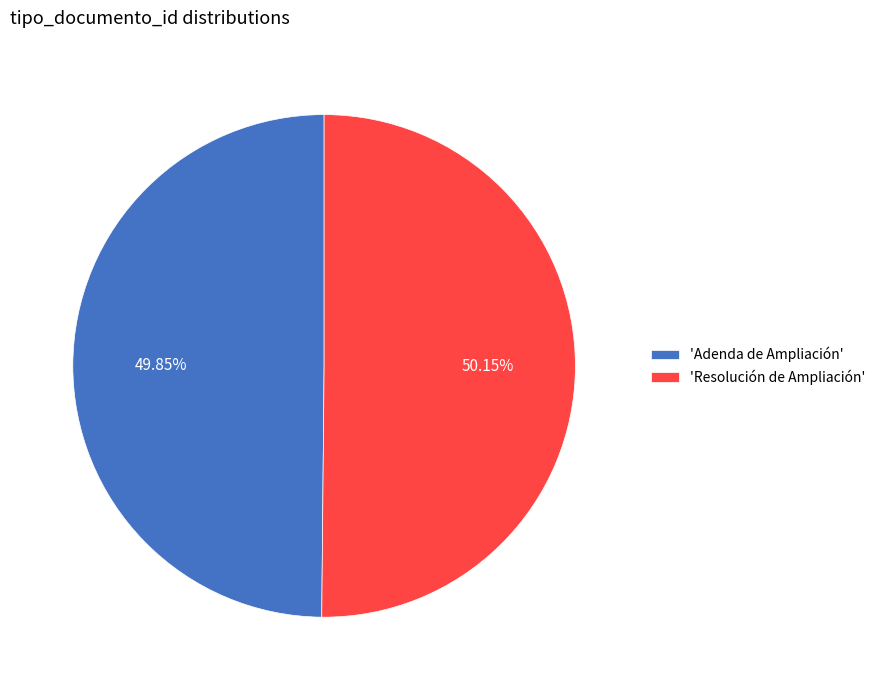

Do 'Resolución de Ampliación' and 'Adenda de Ampliación' together represent more than half of the pie?

Yes